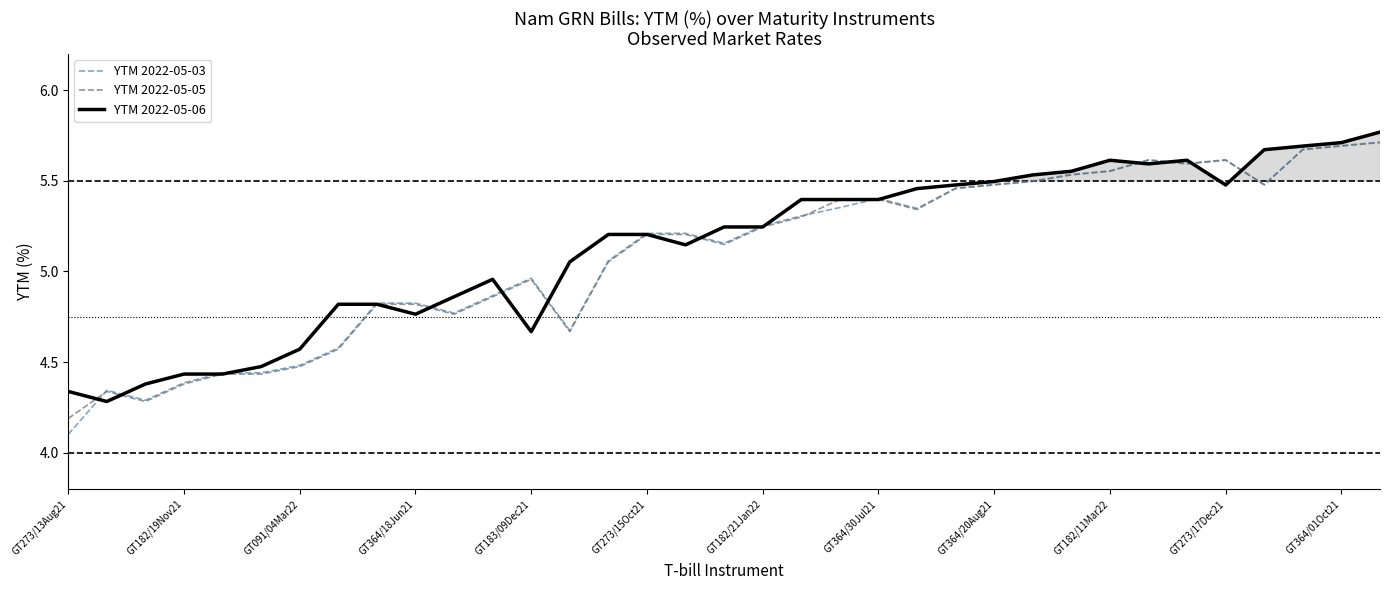

Where is YTM 2022-05-03 nearest to the value 4?

GT273/13Aug21